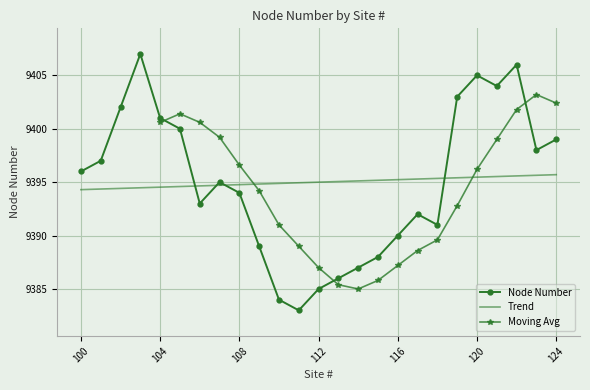

The value of Node Number at 108 is 2669.5. True or false?

False